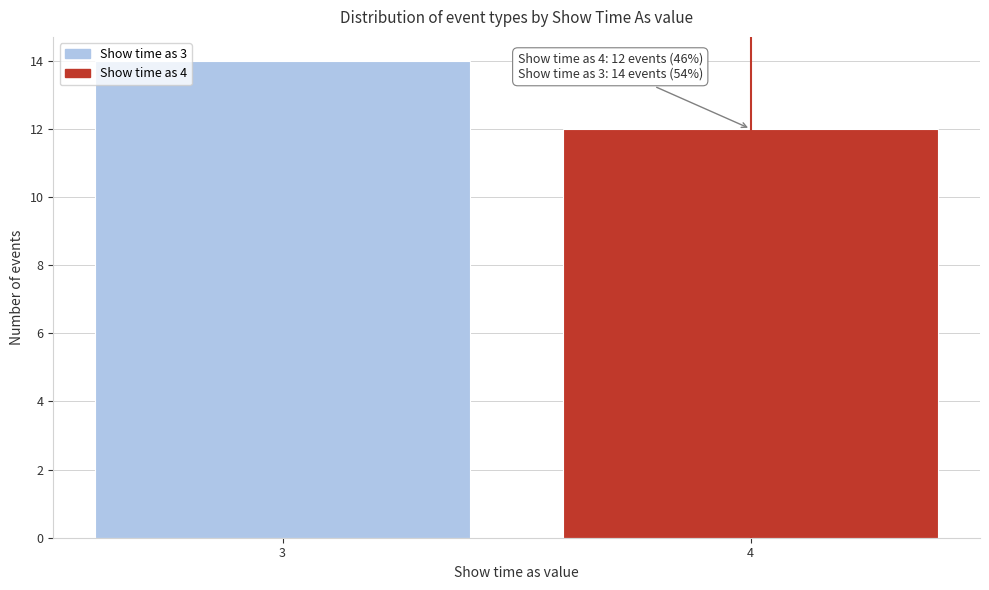

Reading left to right, what are all the values shown in this chart?

14	12